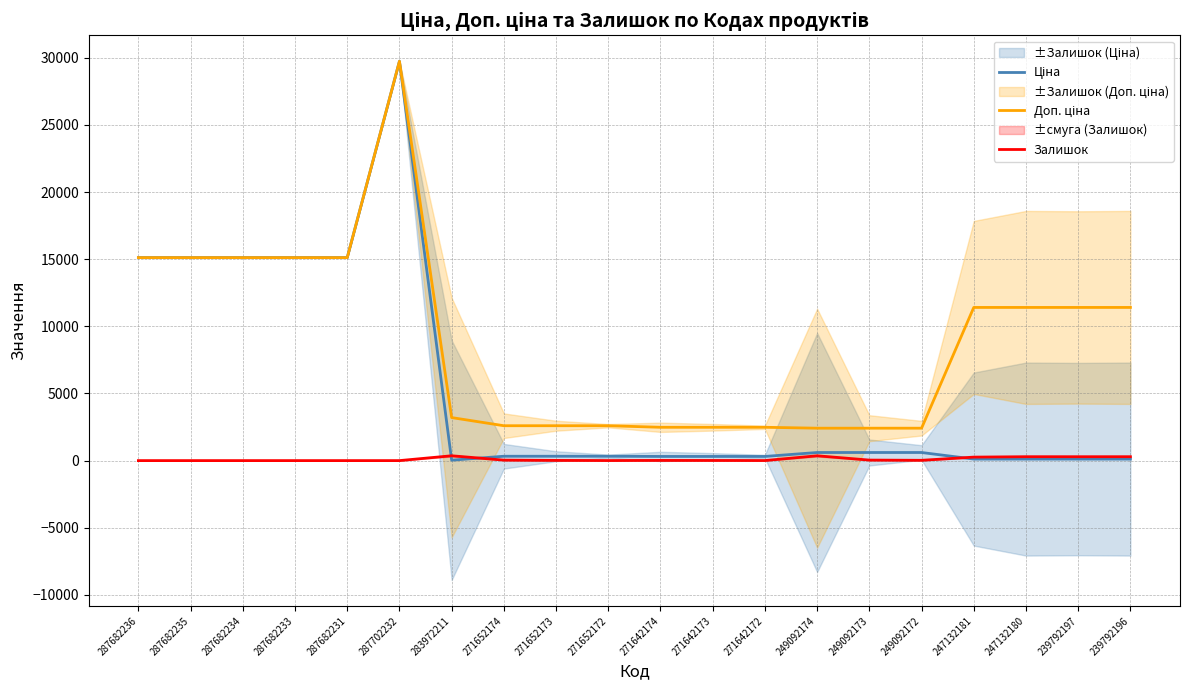

Reading right to left, what are all the values shown in this chart?

Ціна: 239792196=114.1	239792197=114.1	247132180=114.1	247132181=114.1	249092172=603.7	249092173=603.7	249092174=603.7	271642172=310.3	271642173=310.3	271642174=310.3	271652172=324.8	271652173=324.8	271652174=324.8	283972211=32.0	287702232=29747.2	287682231=15120.0	287682233=15120.0	287682234=15120.0	287682235=15120.0	287682236=15120.0
Доп. ціна: 239792196=11410.0	239792197=11410.0	247132180=11410.0	247132181=11410.0	249092172=2414.8	249092173=2414.8	249092174=2414.8	271642172=2482.4	271642173=2482.4	271642174=2482.4	271652172=2598.3	271652173=2598.3	271652174=2598.3	283972211=3205.0	287702232=29747.2	287682231=15120.0	287682233=15120.0	287682234=15120.0	287682235=15120.0	287682236=15120.0
Залишок: 239792196=290.0	239792197=289.0	247132180=290.0	247132181=260.0	249092172=22.0	249092173=39.0	249092174=359.0	271642172=5.0	271642173=10.0	271642174=14.0	271652172=5.0	271652173=15.0	271652174=37.0	283972211=360.0	287702232=0.0	287682231=0.0	287682233=0.0	287682234=0.0	287682235=0.0	287682236=0.0